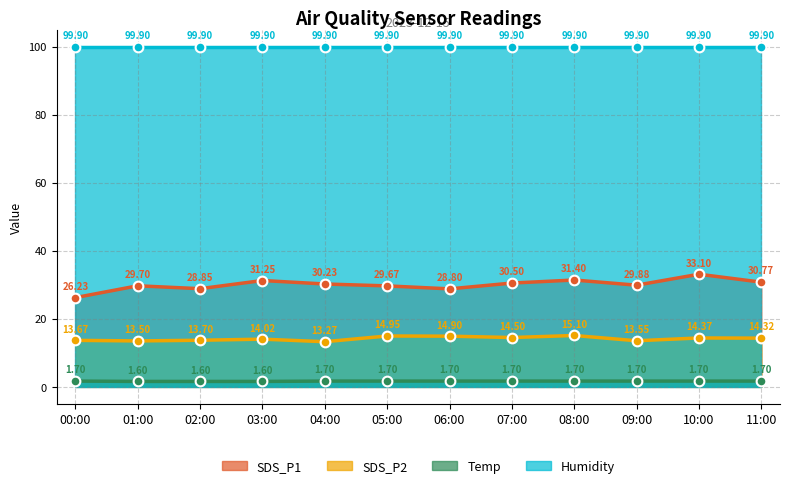

Where is the first local maximum for SDS_P2?

03:00